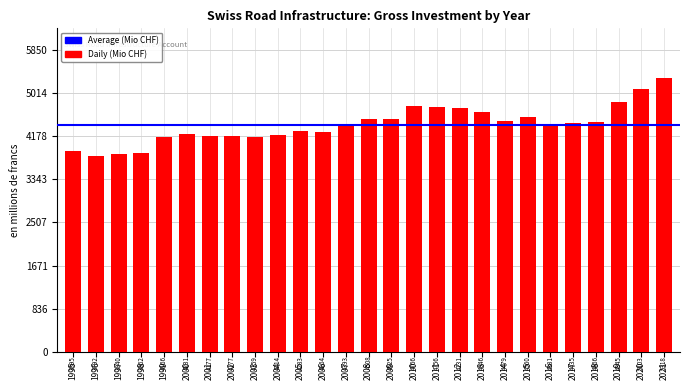

What is the approximate value at 2015?

4560.0